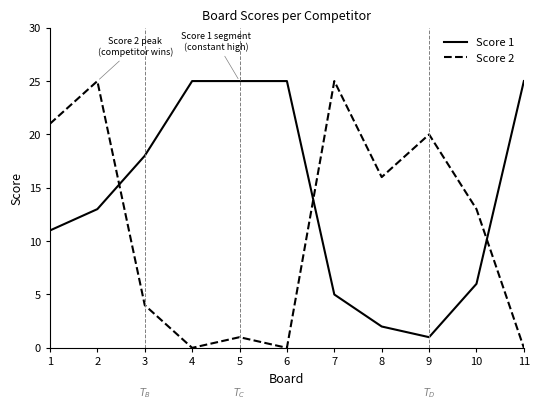

At how many categories does at least one series exceed 9?

11